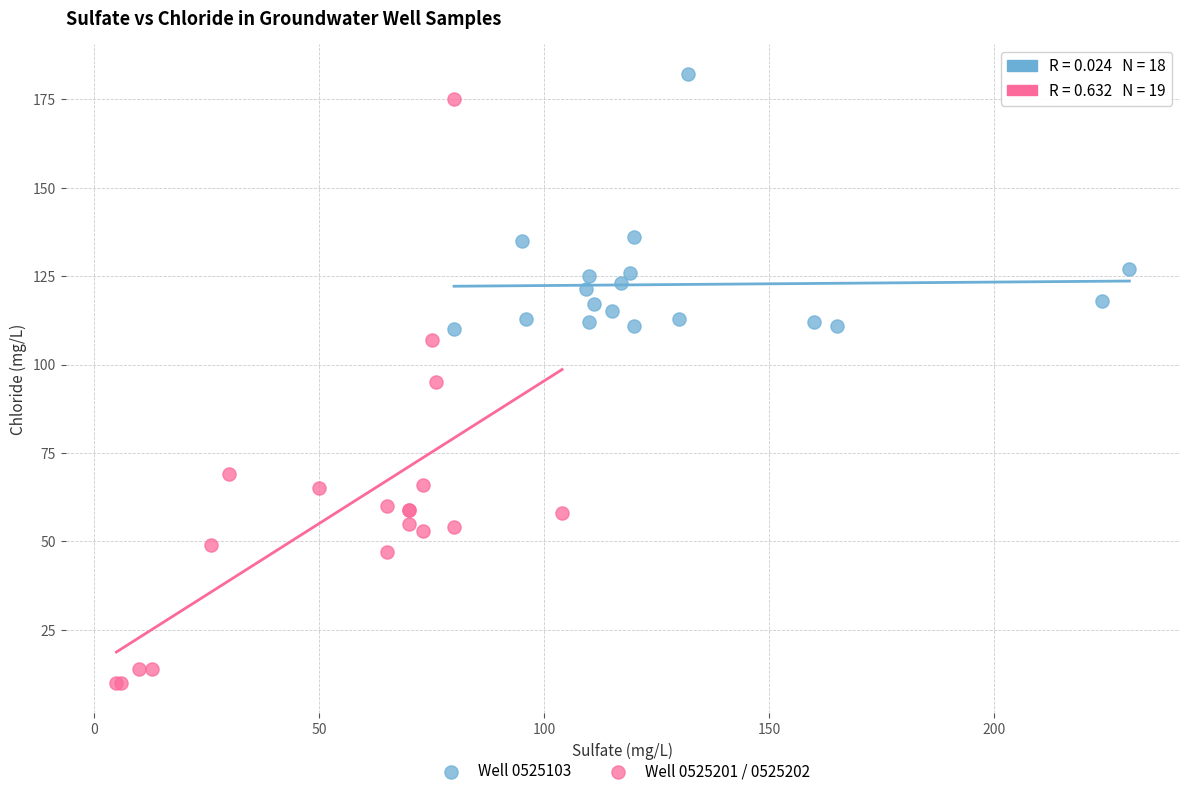

Which series contains the lowest Y value?

Well 0525201 / 0525202